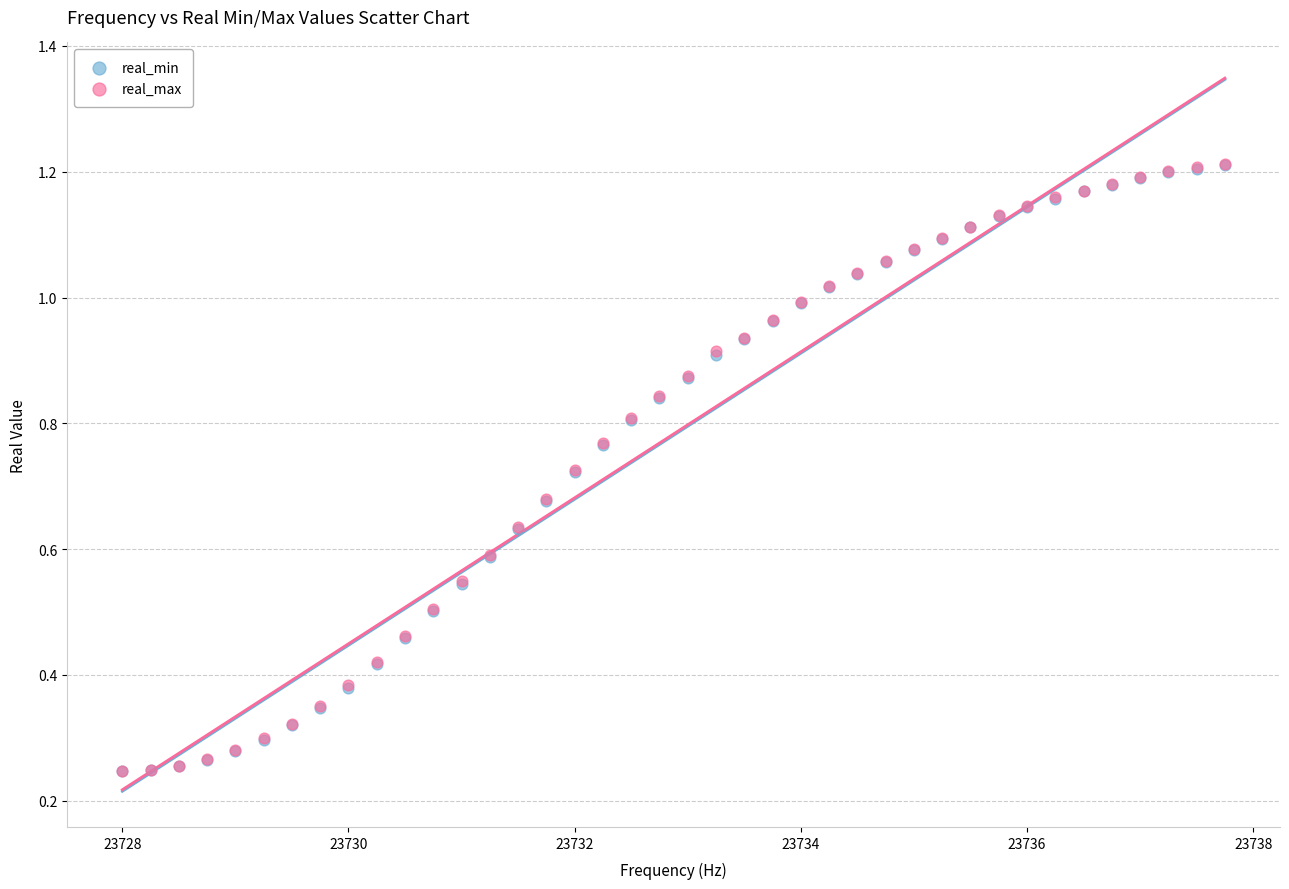

What are all the series names shown in the legend?

real_min, real_max